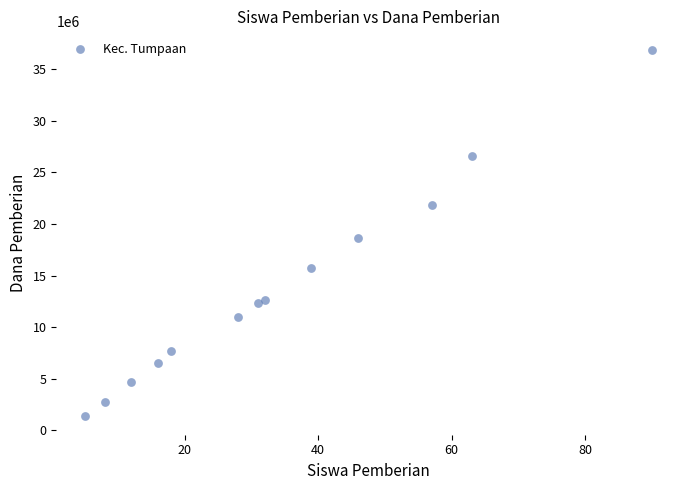

What is the range of Y values (max minus min)?

35550000